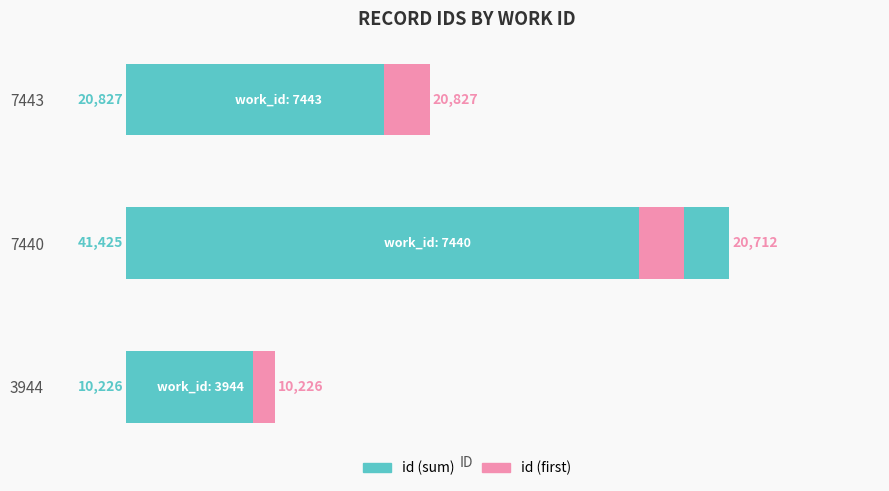

What is the greatest value displayed?

41425.0